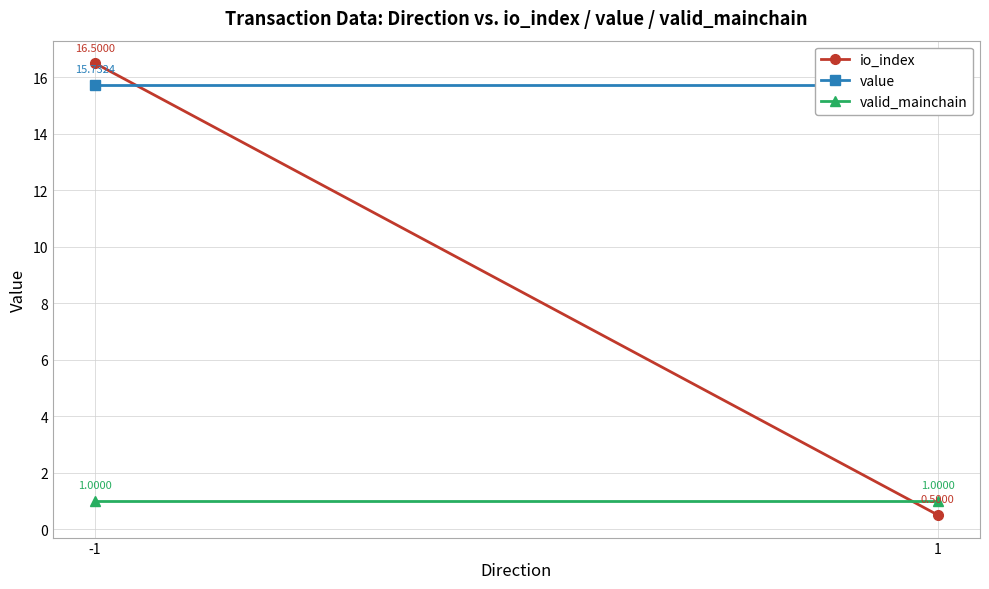

At which category does the chart reach its peak across all series?

-1